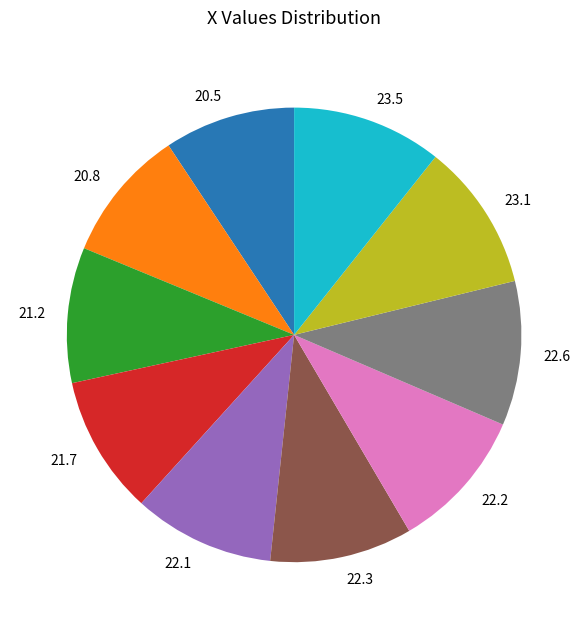

What is the ratio of the value at 23.5 to the value at 23.1?

1.0